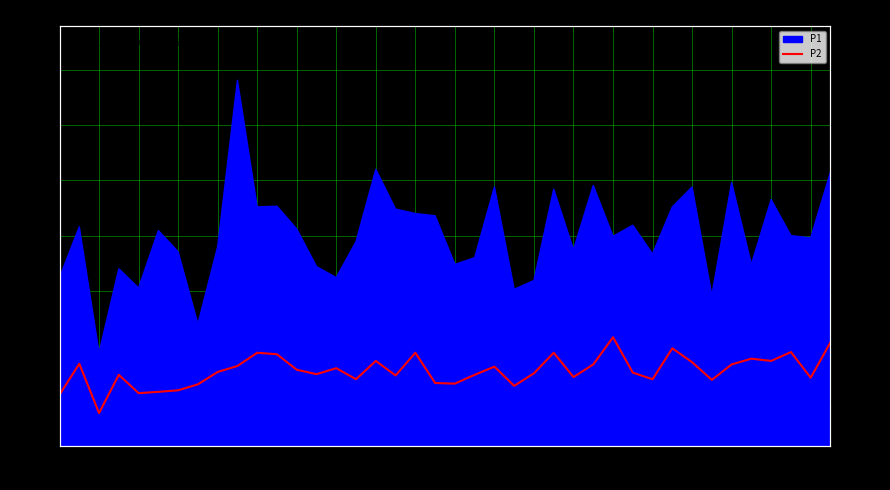

The value at 37 is 12.2. True or false?

True